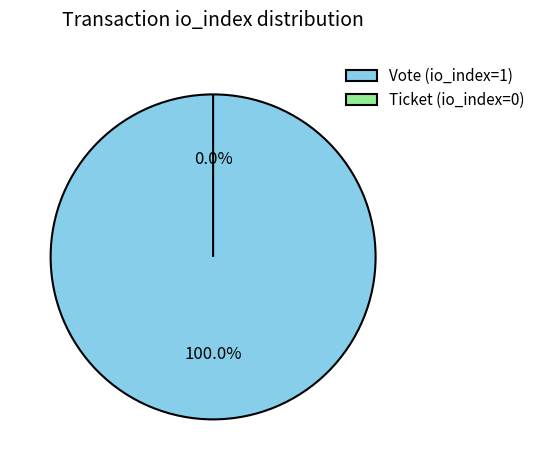

What portion of the pie excludes Ticket (io_index=0)?

100.0%